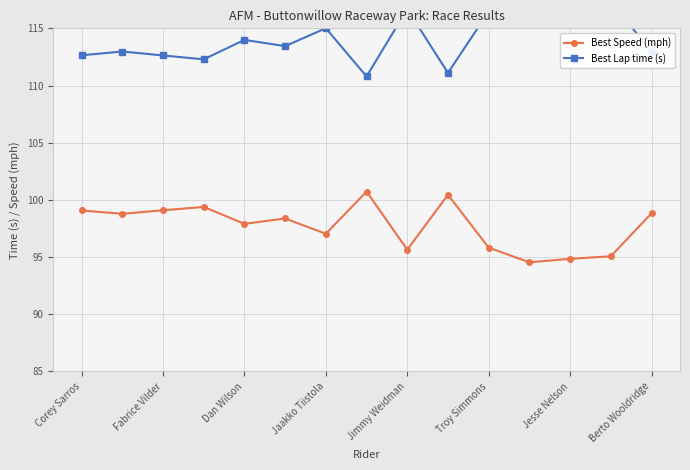

Does the chart display data point markers on the line(s)?

Yes